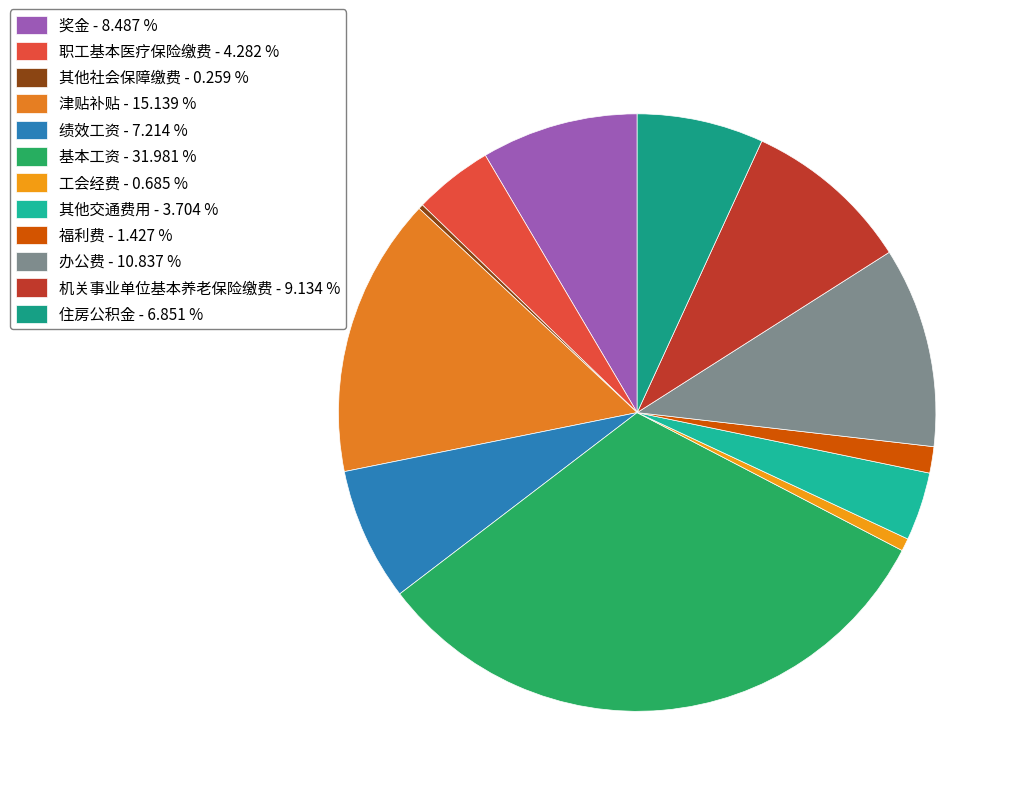

What is the total percentage of 住房公积金 and 机关事业单位基本养老保险缴费?

16.0%